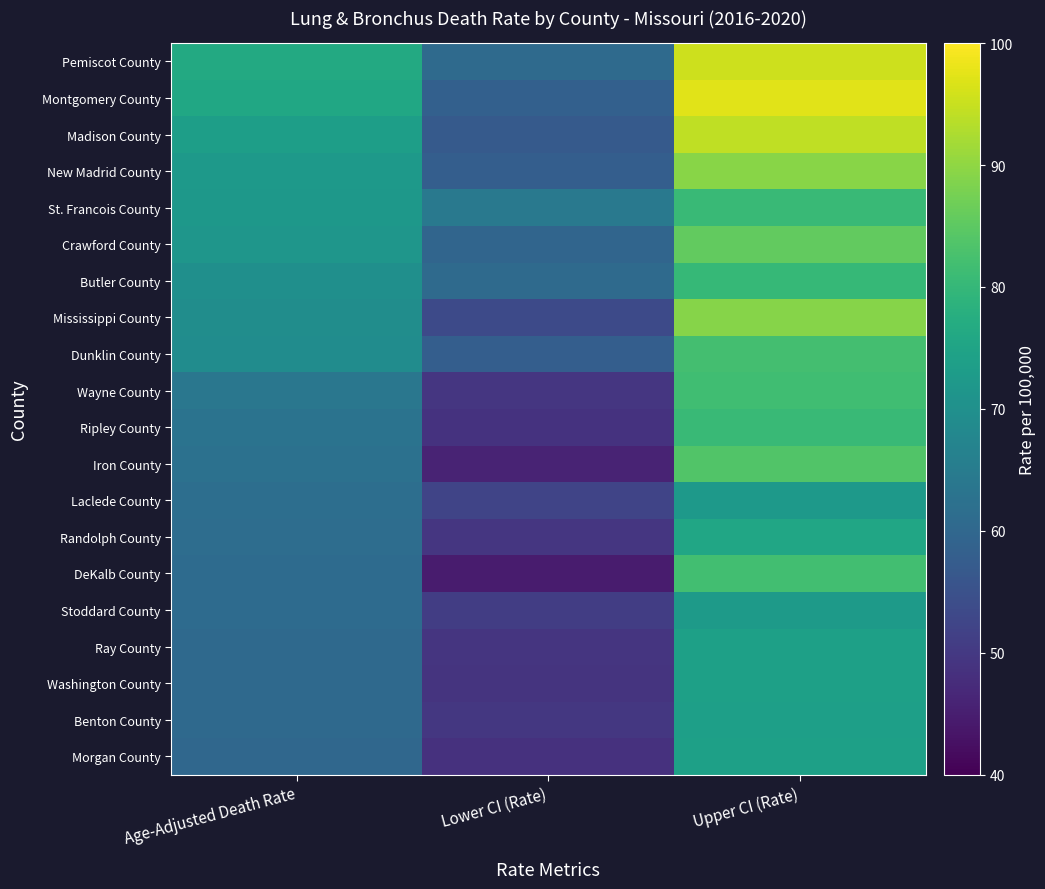

What is the difference between the highest and lowest values at Age-Adjusted Death Rate?

16.4